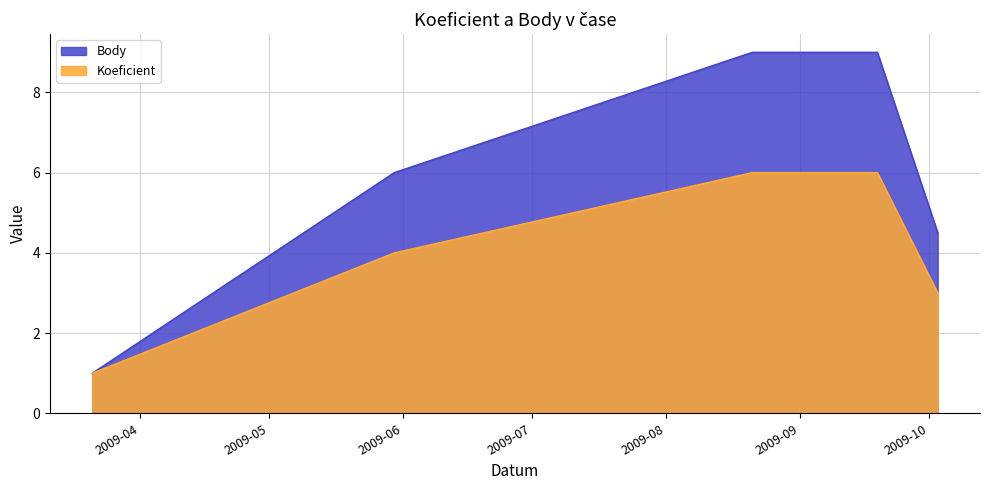

True or false: Body and Koeficient intersect in this chart.

False